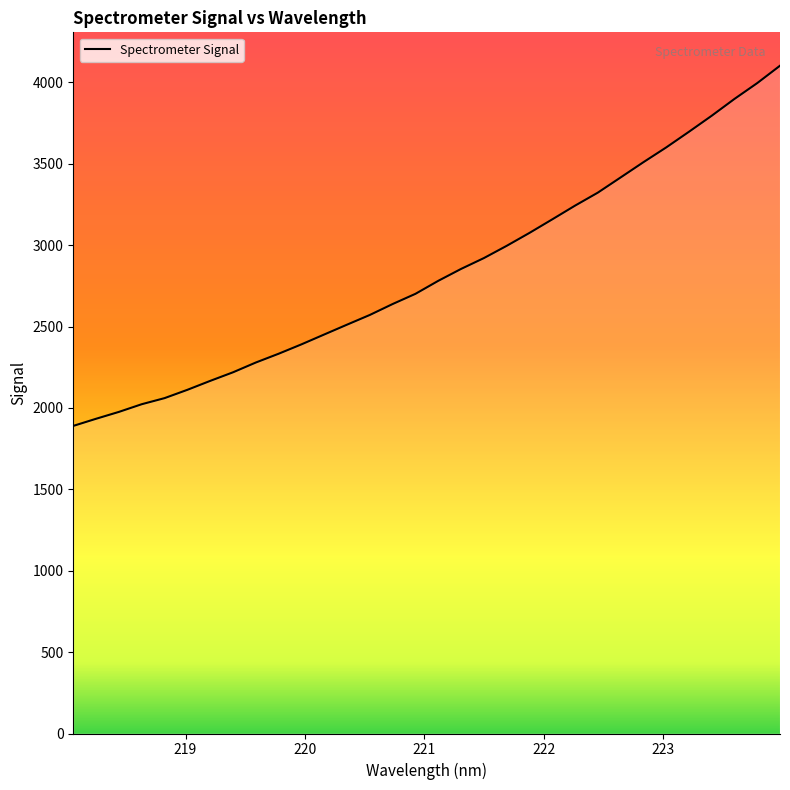

What is the minimum value shown in the chart?

1889.9